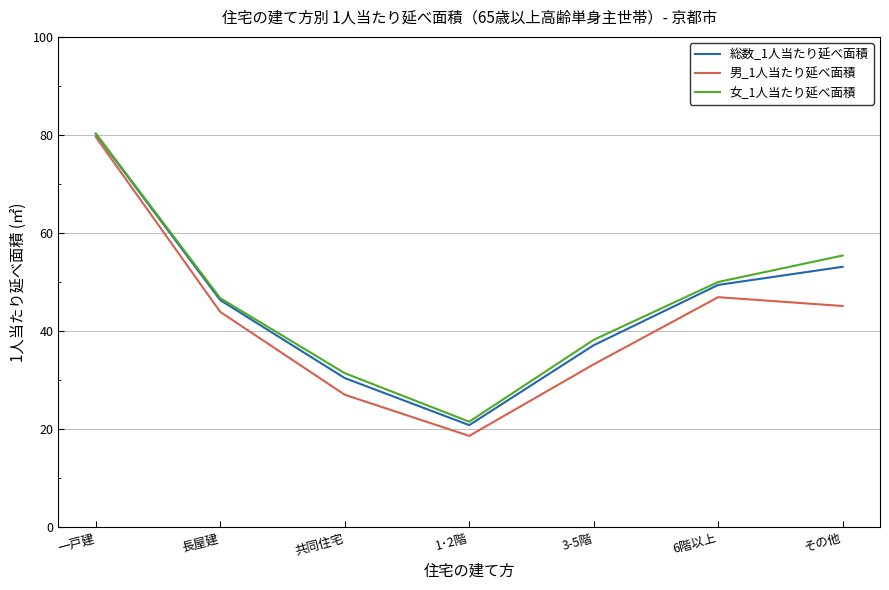

What is the total value across all series at 共同住宅?

88.8